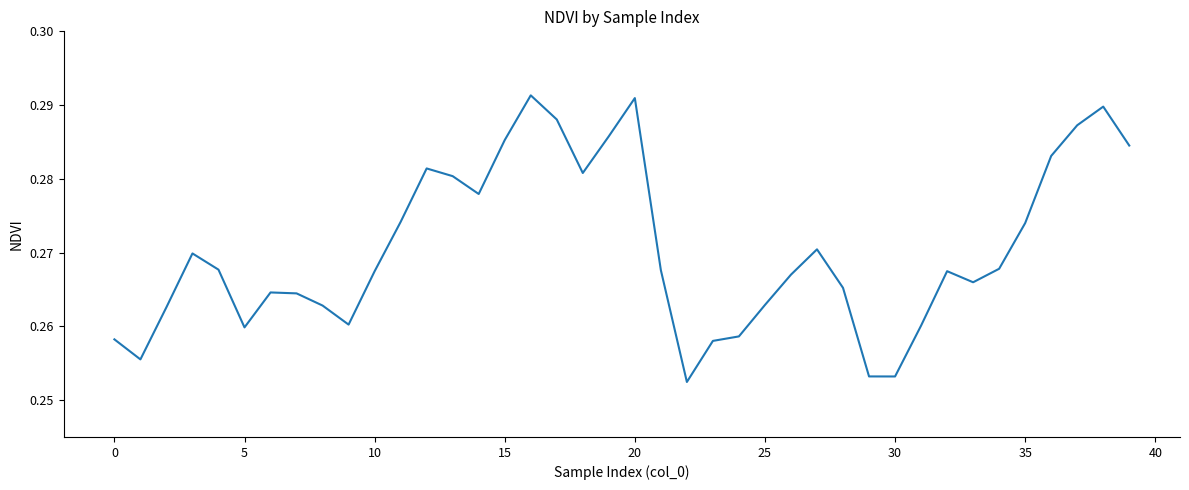

How many lines are shown in the chart?

1